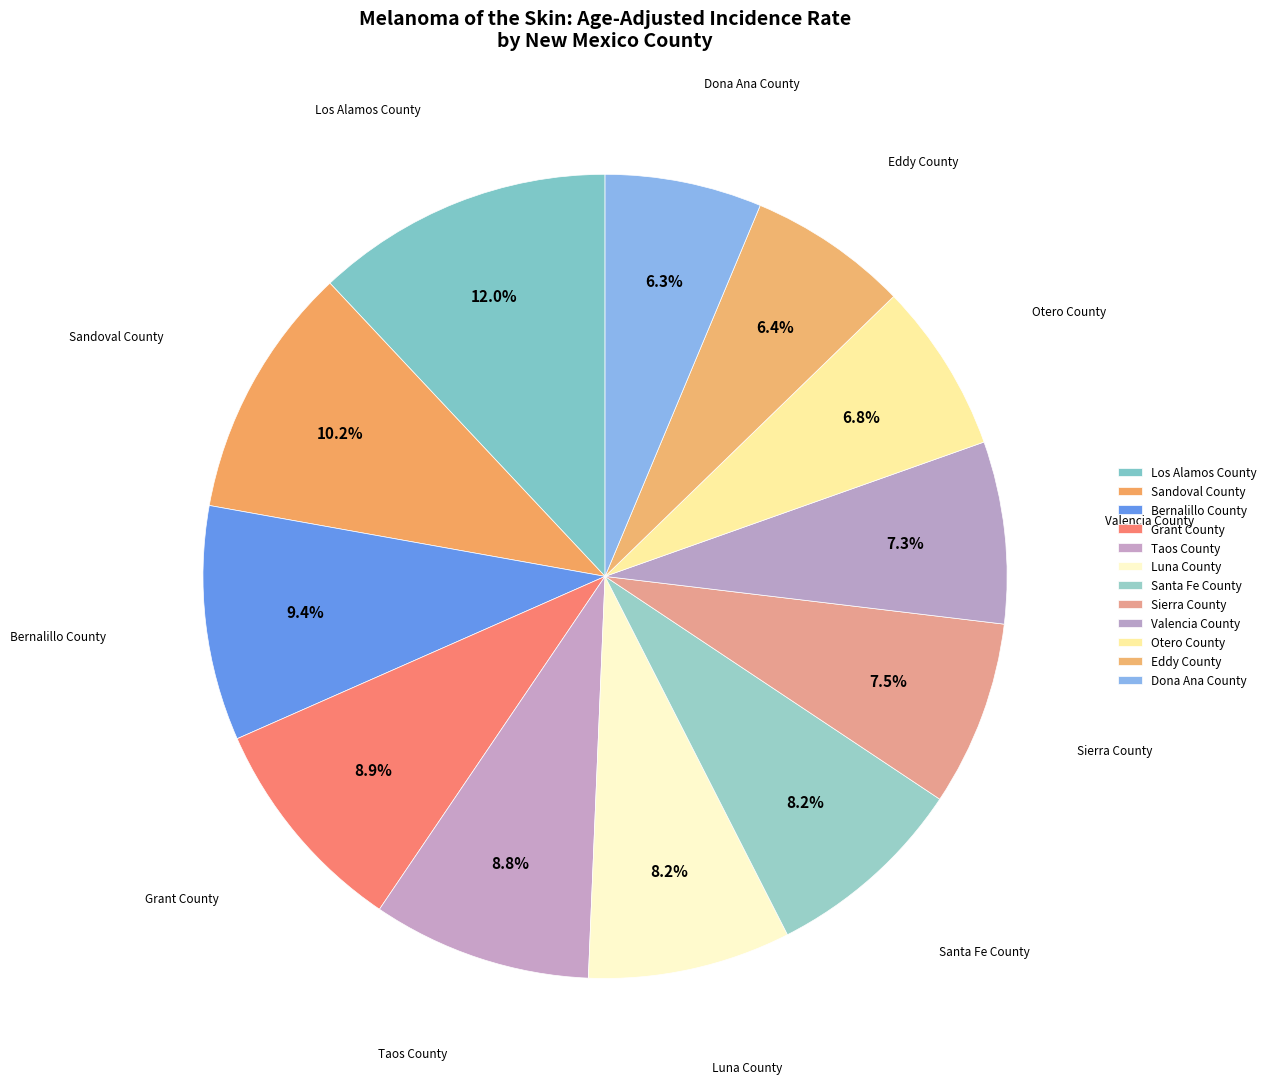

To the nearest percent, what percentage of the pie is Valencia County?

7%